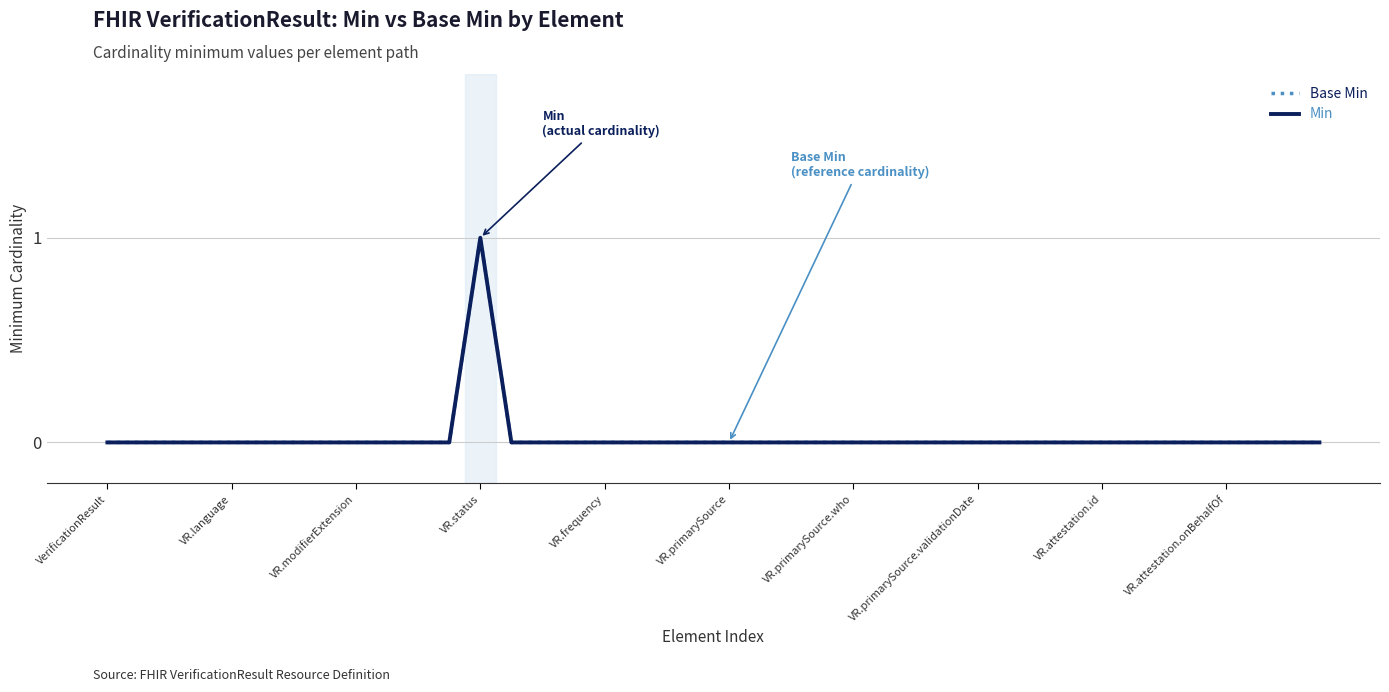

What is the label of the 19th point from the left?

18